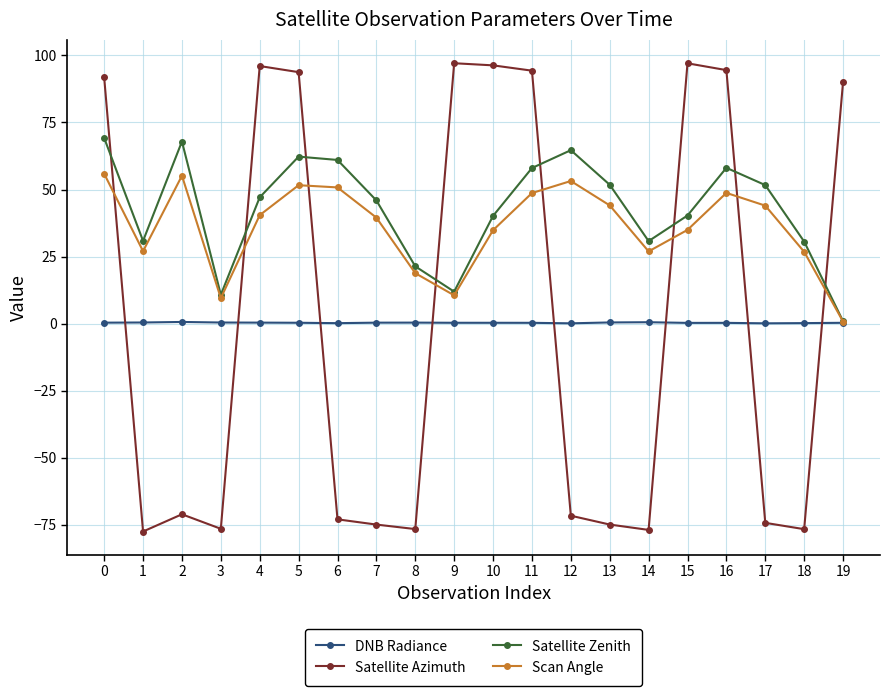

What is the value of the Satellite Azimuth point at the 11th from the left?

96.3